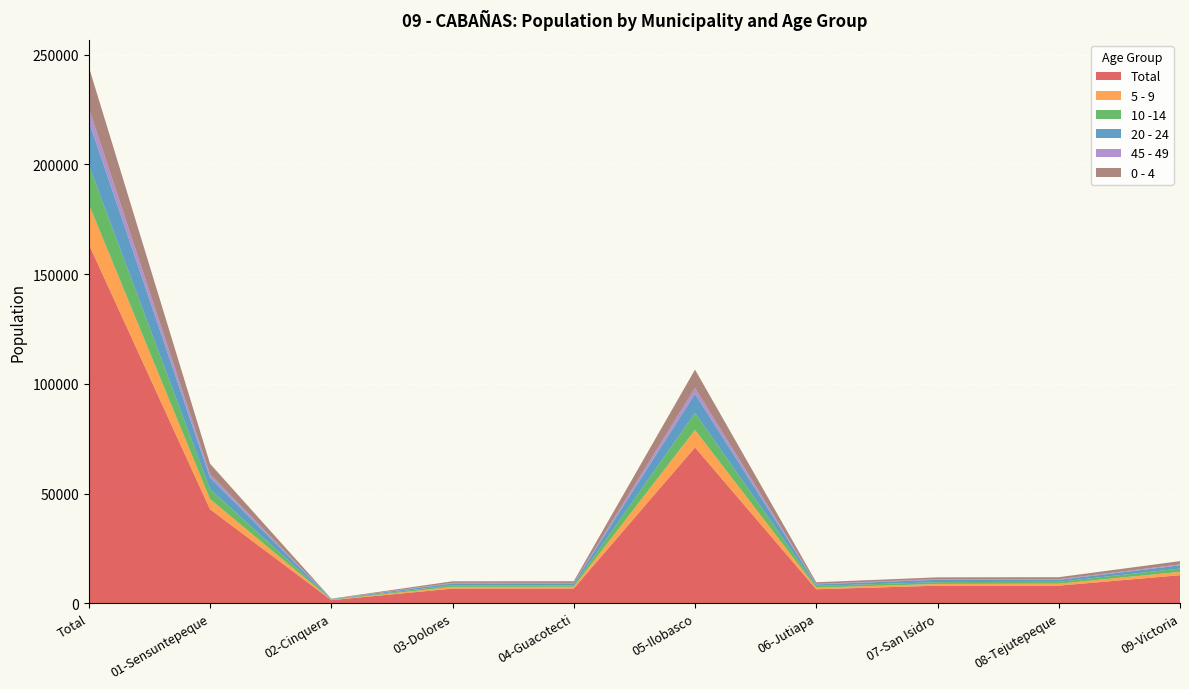

Reading left to right, what are all the values shown in this chart?

Total: Total=163652	01-Sensuntepeque=42816	02-Cinquera=1387	03-Dolores=6661	04-Guacotecti=6694	05-Ilobasco=70998	06-Jutiapa=6355	07-San Isidro=7980	08-Tejutepeque=7993	09-Victoria=12768
5 - 9: Total=18305	01-Sensuntepeque=4650	02-Cinquera=140	03-Dolores=793	04-Guacotecti=780	05-Ilobasco=7985	06-Jutiapa=747	07-San Isidro=789	08-Tejutepeque=917	09-Victoria=1504
10 -14: Total=17844	01-Sensuntepeque=4507	02-Cinquera=164	03-Dolores=781	04-Guacotecti=674	05-Ilobasco=7719	06-Jutiapa=789	07-San Isidro=823	08-Tejutepeque=874	09-Victoria=1513
20 - 24: Total=19954	01-Sensuntepeque=5289	02-Cinquera=171	03-Dolores=789	04-Guacotecti=901	05-Ilobasco=8691	06-Jutiapa=699	07-San Isidro=1080	08-Tejutepeque=849	09-Victoria=1485
45 - 49: Total=6027	01-Sensuntepeque=1573	02-Cinquera=53	03-Dolores=253	04-Guacotecti=209	05-Ilobasco=2697	06-Jutiapa=231	07-San Isidro=300	08-Tejutepeque=299	09-Victoria=412
0 - 4: Total=18760	01-Sensuntepeque=4759	02-Cinquera=148	03-Dolores=712	04-Guacotecti=776	05-Ilobasco=8398	06-Jutiapa=728	07-San Isidro=817	08-Tejutepeque=925	09-Victoria=1497